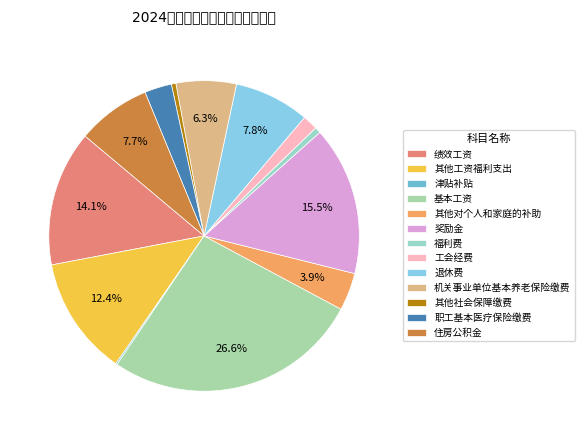

True or false: 其他工资福利支出 accounts for 4% of the total.

False